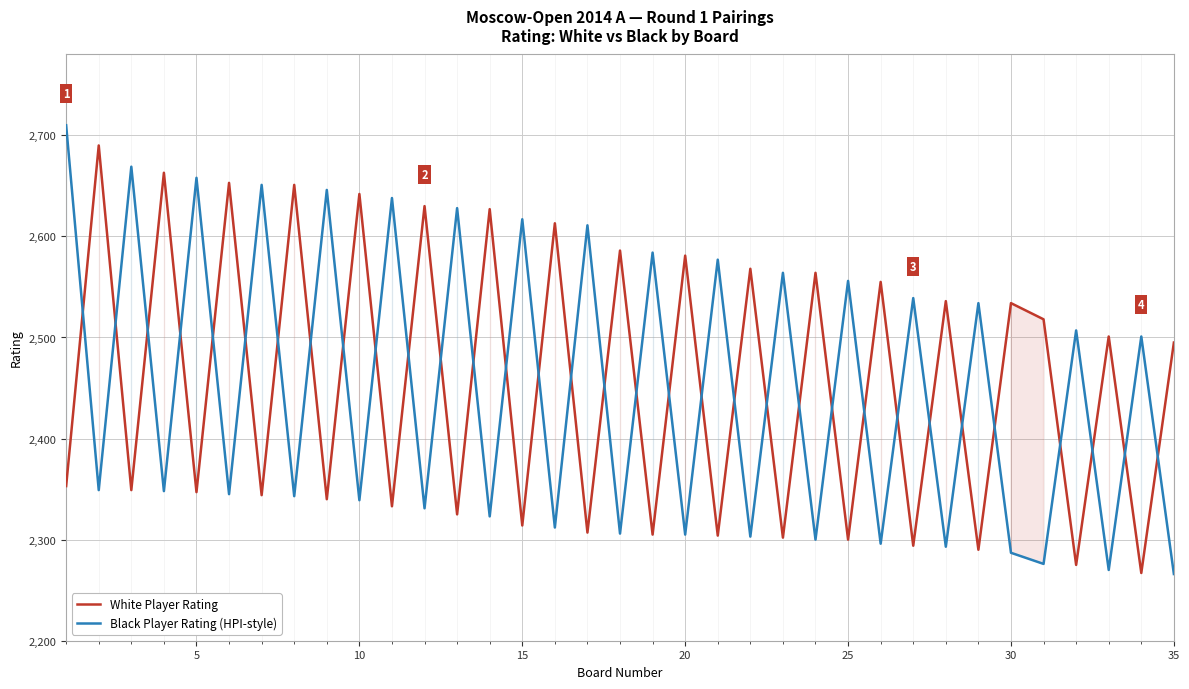

Which series has the largest range (max minus min)?

Black Player Rating (HPI-style)